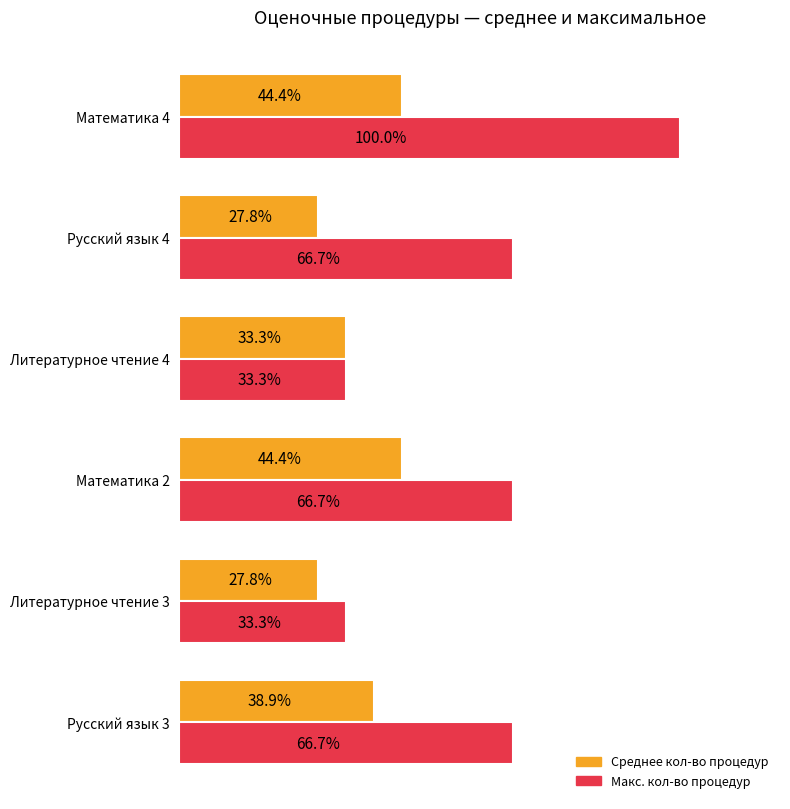

Which category has the highest value in the Макс. кол-во процедур series?

Математика 4